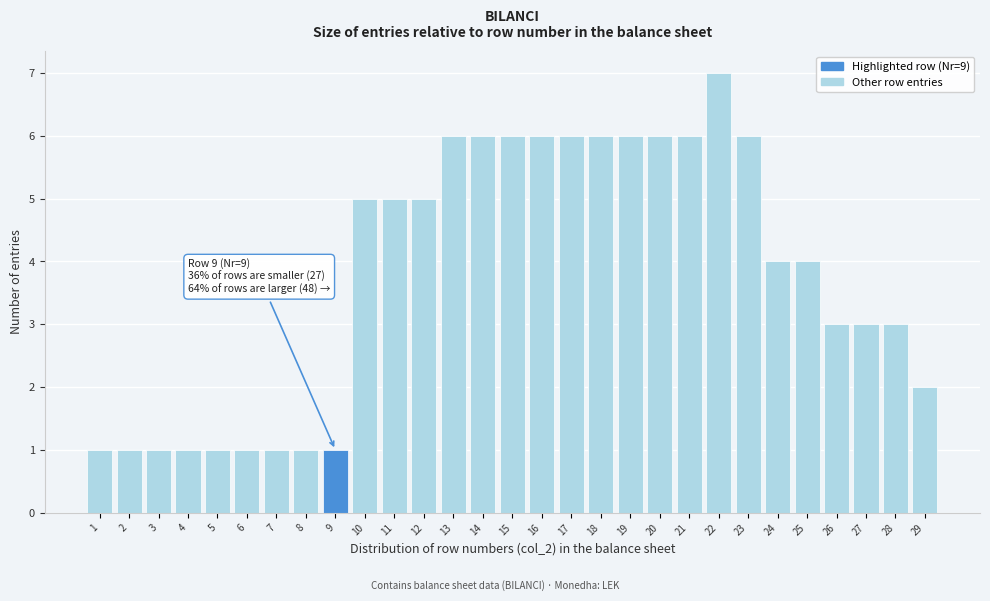

Which range on the x-axis has the tallest bar?

21.5 to 22.5